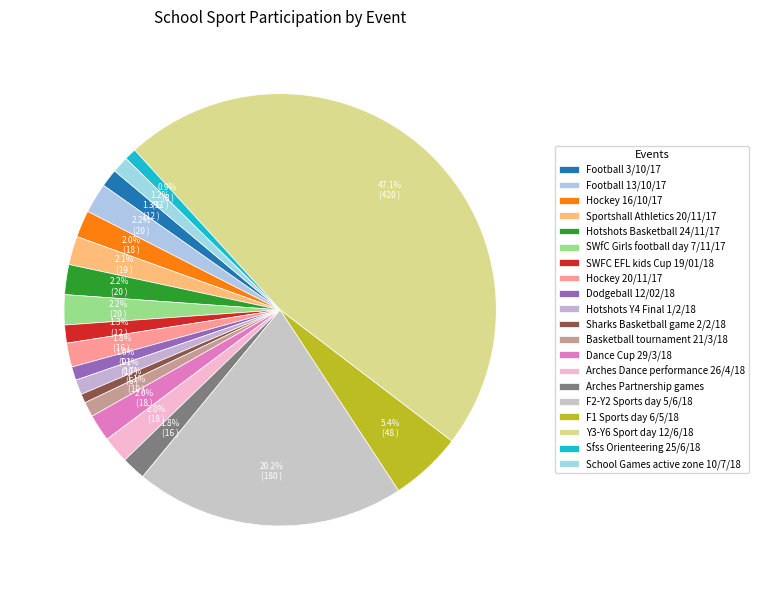

What percentage is NOT represented by Arches Partnership games?

98.2%